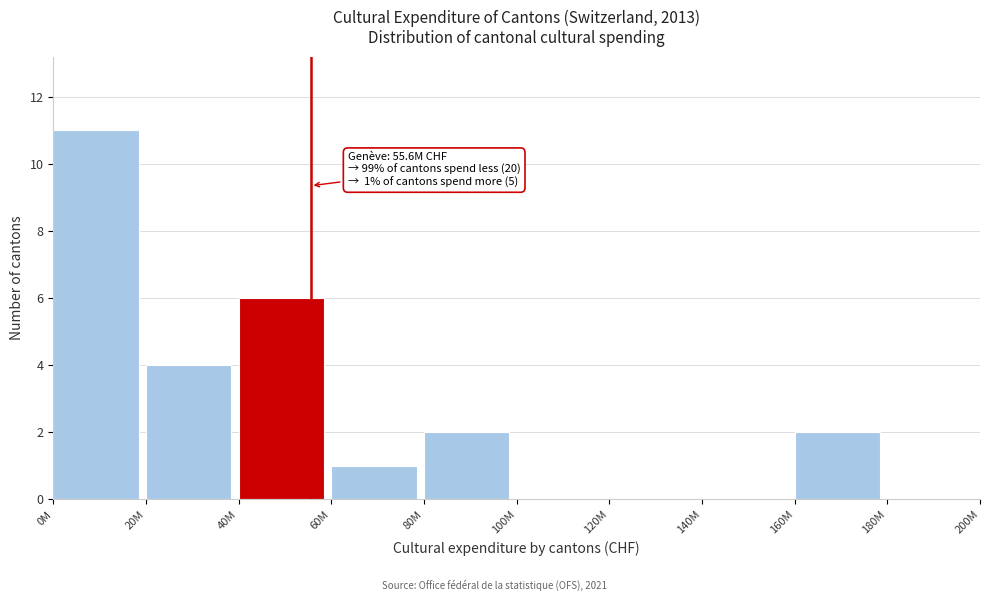

Reading left to right, list all the values displayed in this chart.

0M=11	20M=4	40M=6	60M=1	80M=2	100M=0	120M=0	140M=0	160M=2	180M=0